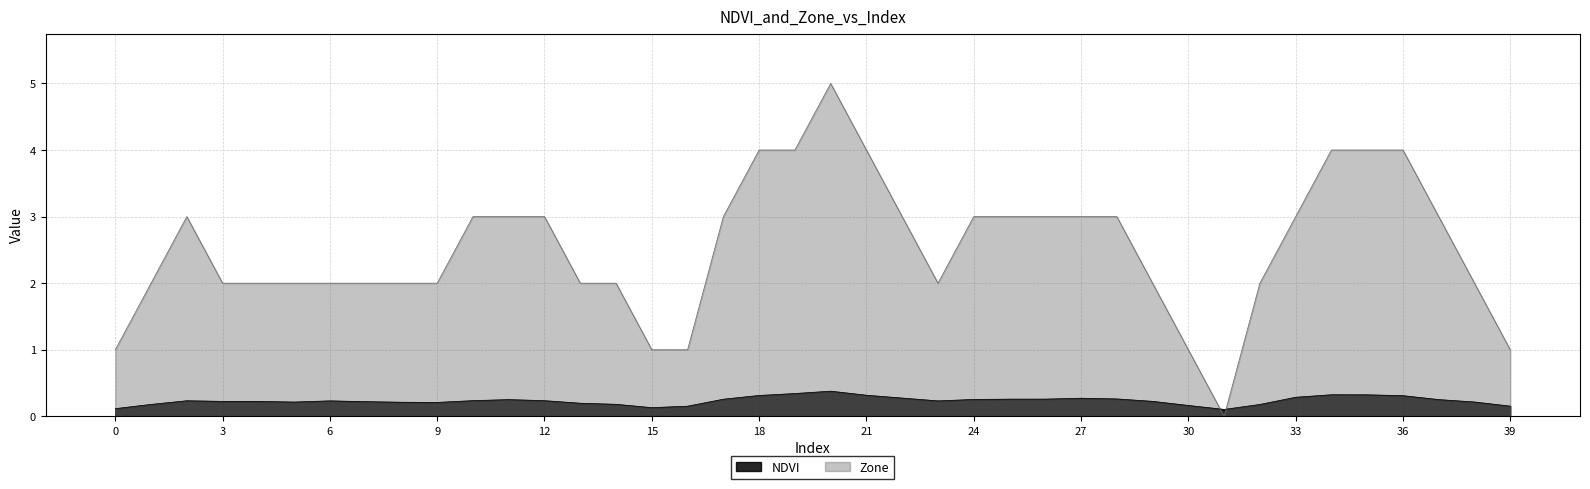

The value of Zone at 21 is 6.7. True or false?

False